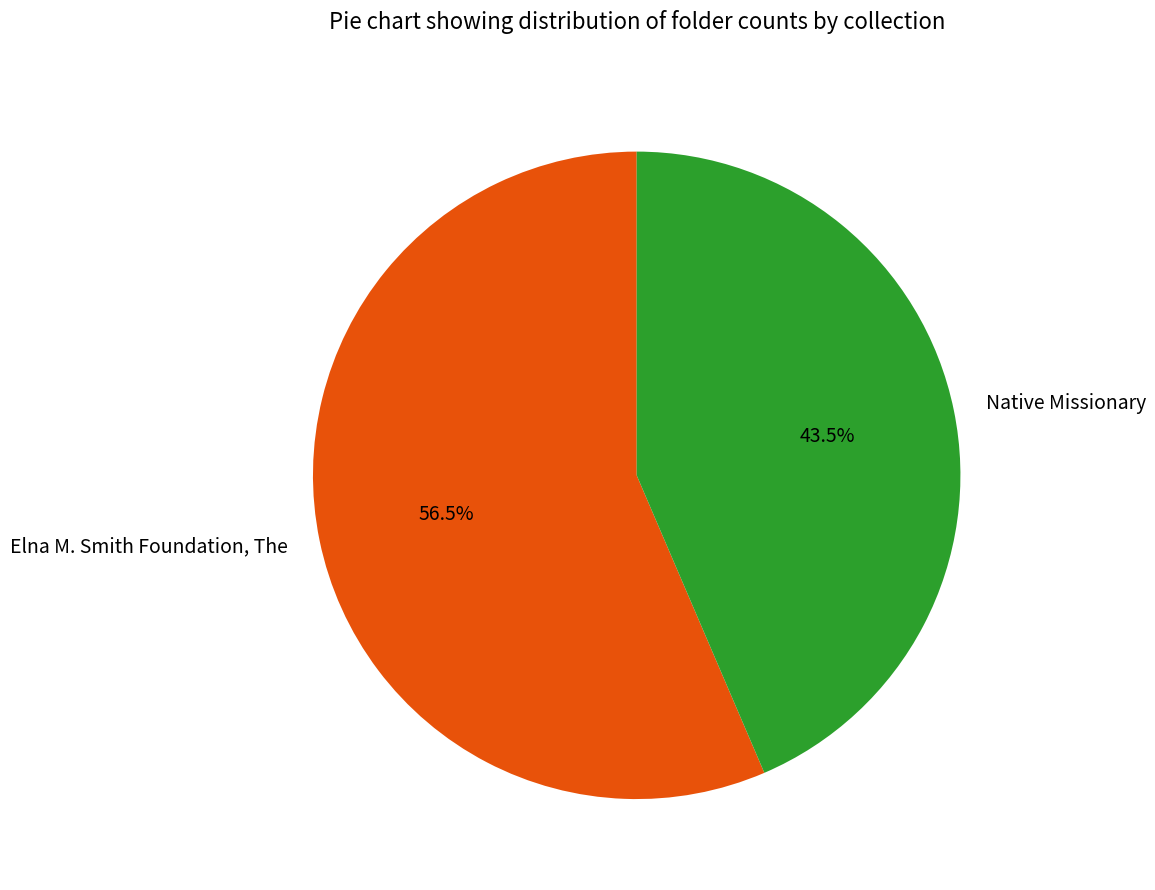

Rank the categories by value from highest to lowest.

Elna M. Smith Foundation, The, Native Missionary